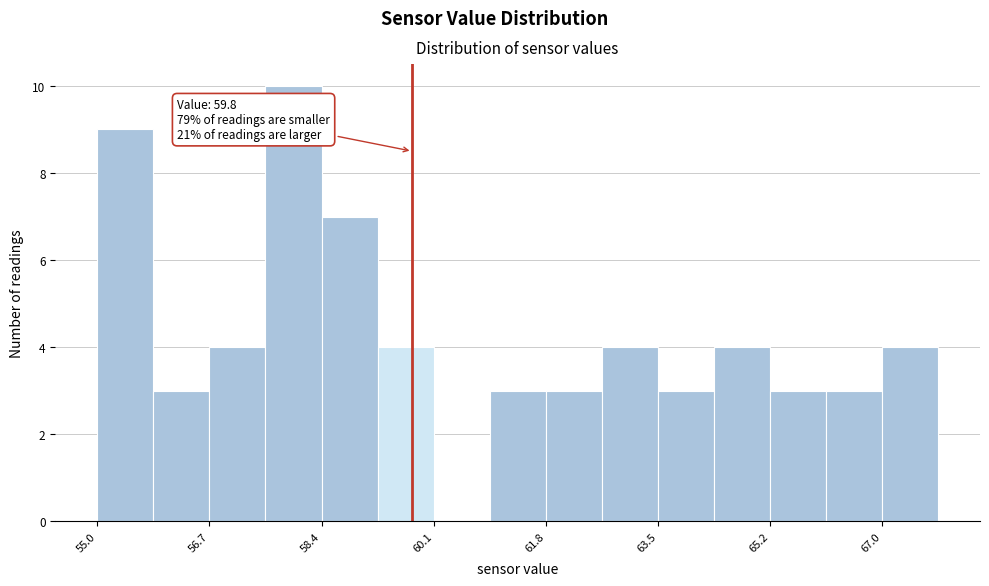

Which range on the x-axis has the tallest bar?

57.6 to 58.4